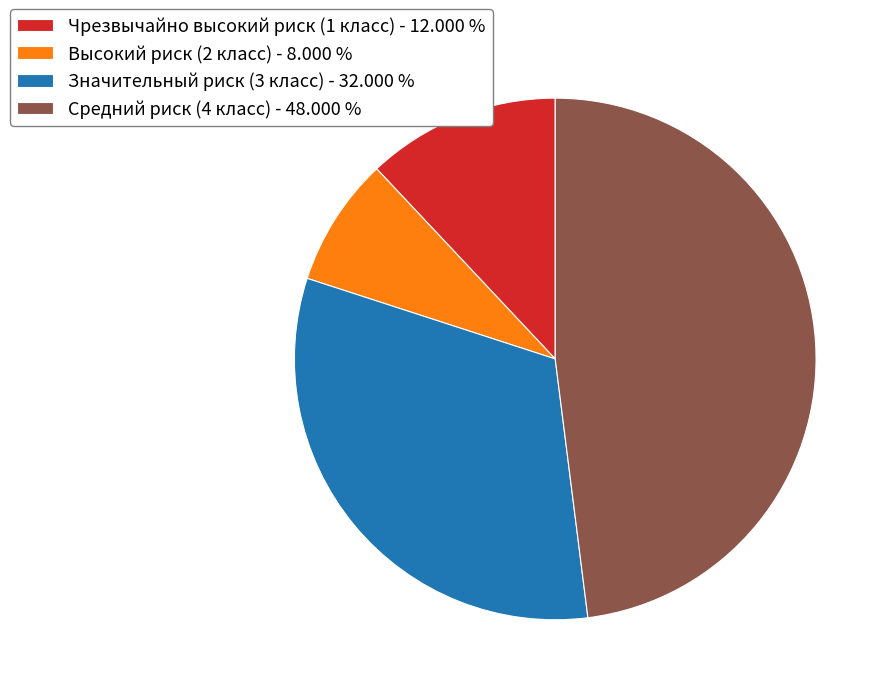

Do Средний риск (4 класс) and Высокий риск (2 класс) together represent more than half of the pie?

Yes